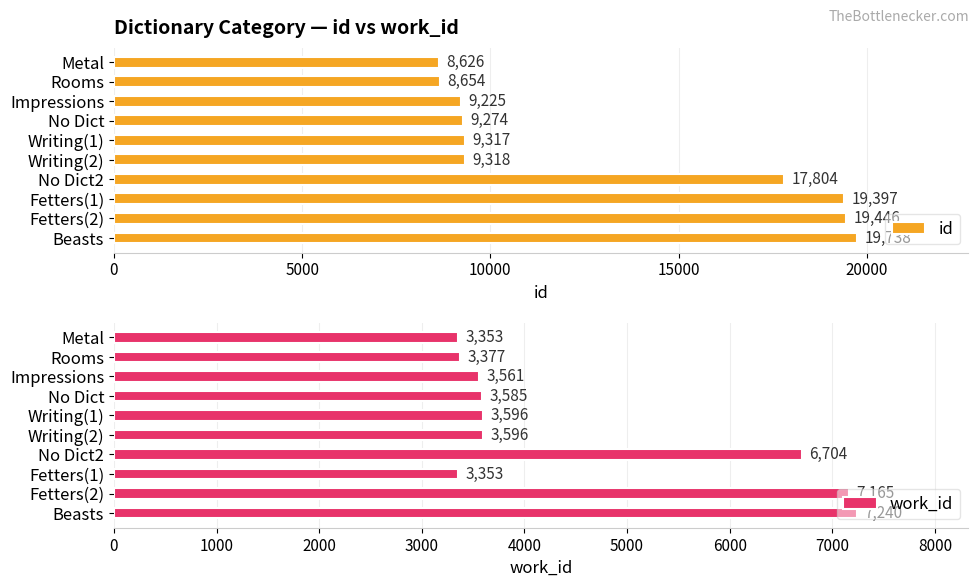

Read the id value at Writing(2), to the nearest 100.

9300